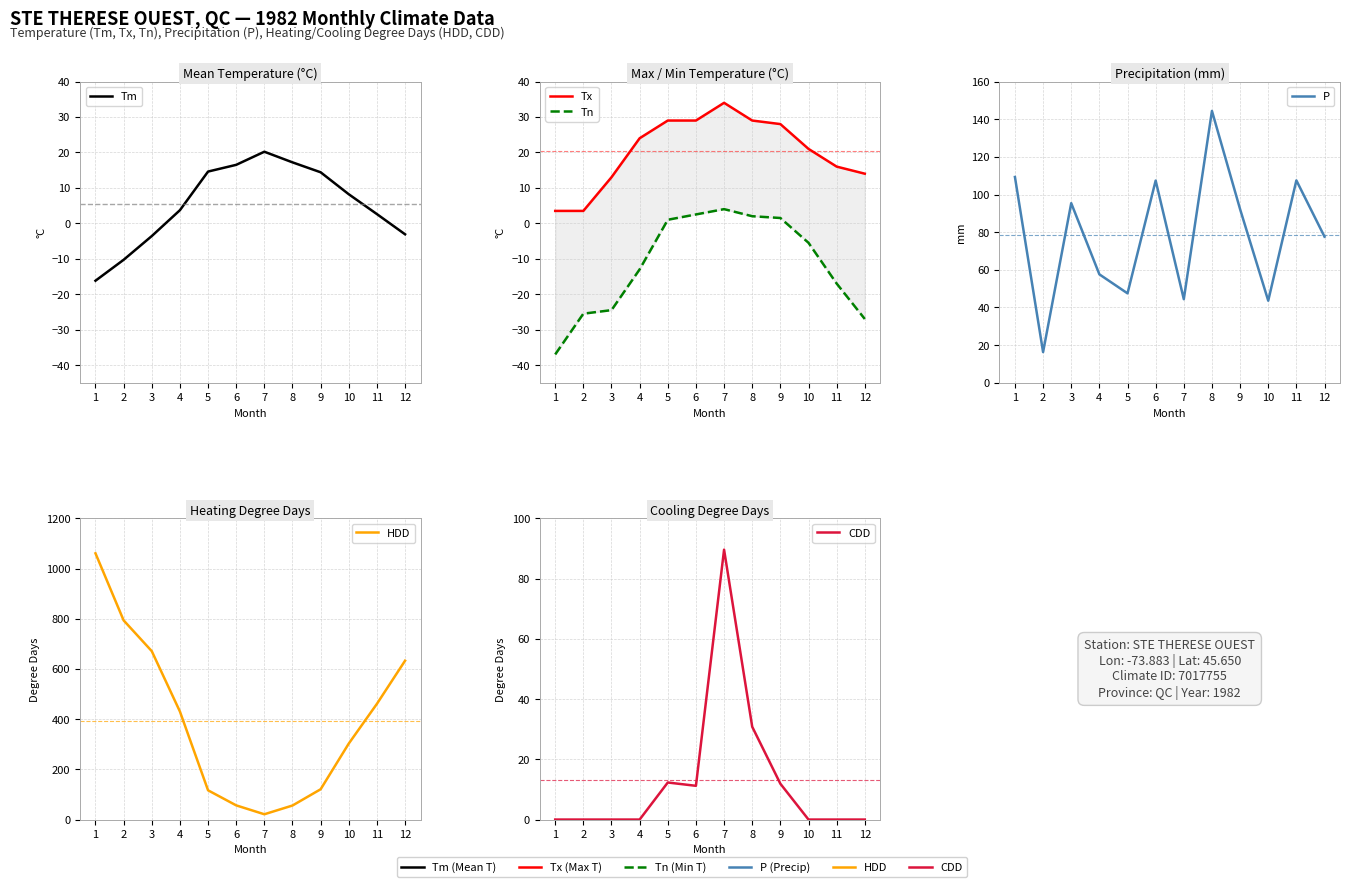

What is the spread (max minus min) of values at 11?

478.0